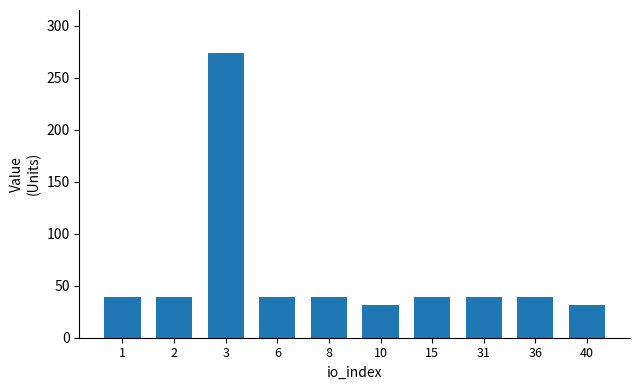

What is the difference between the maximum and minimum values?

242.6